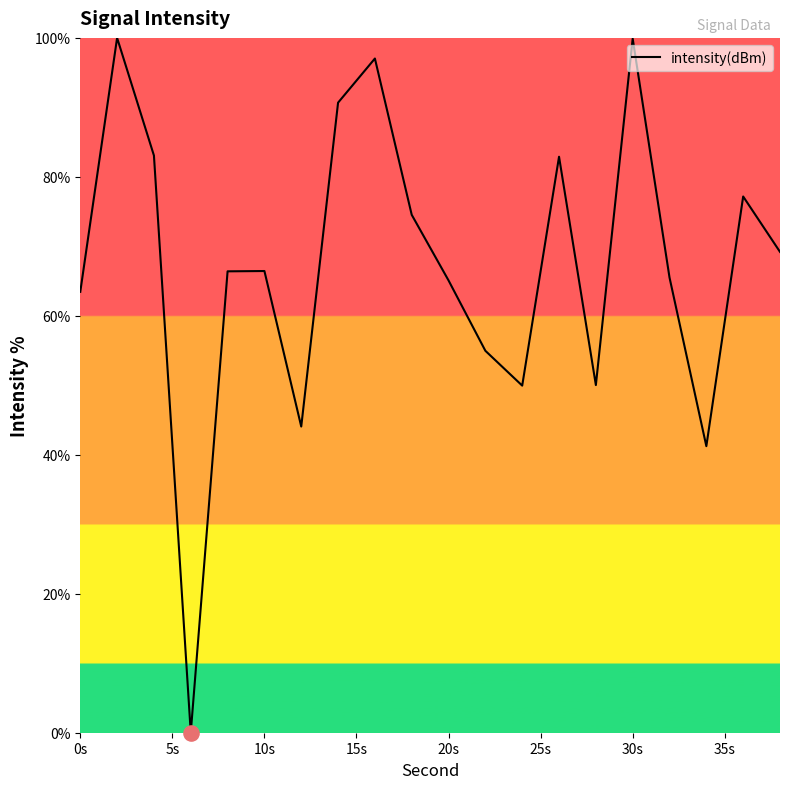

What is the greatest value displayed?

100.0